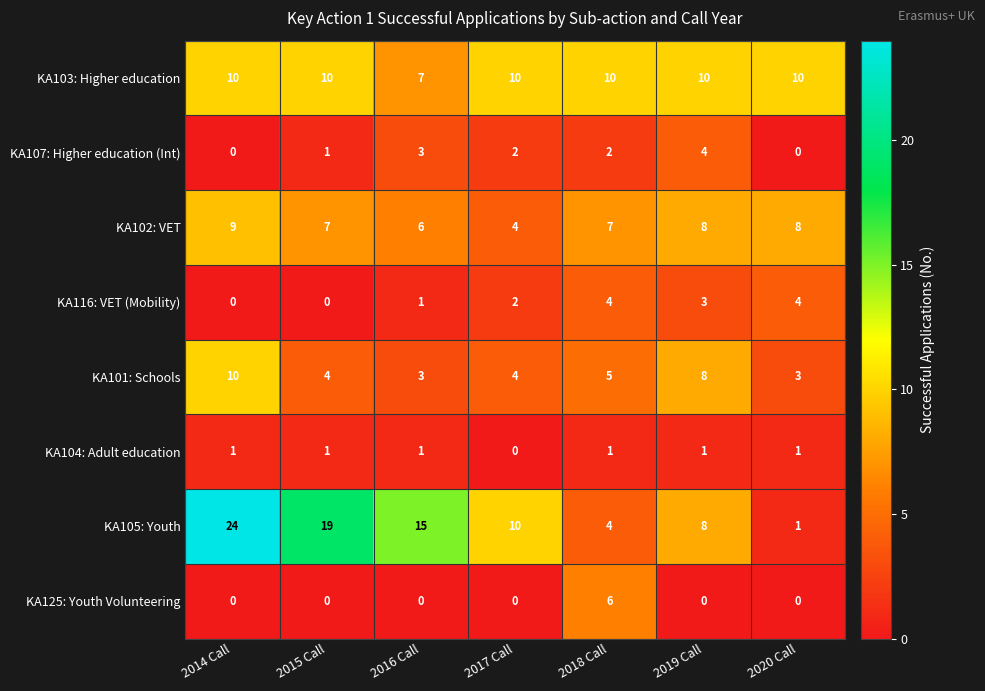

How many distinct data groups are displayed?

8